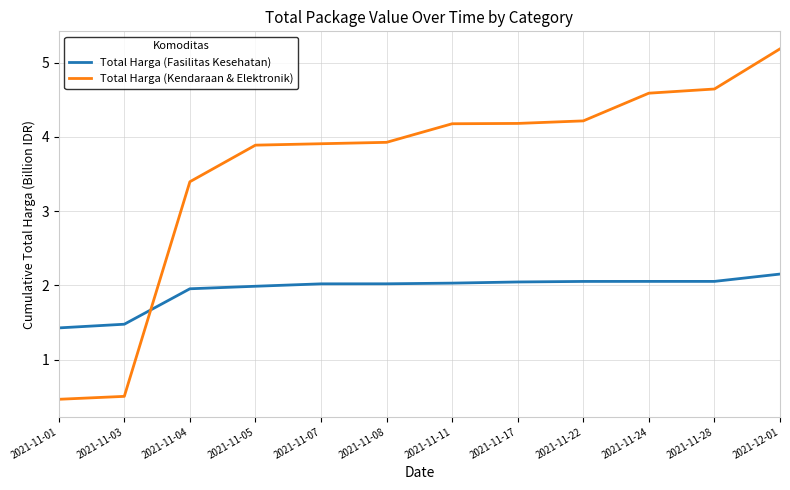

What position from the right is 2021-11-28?

2